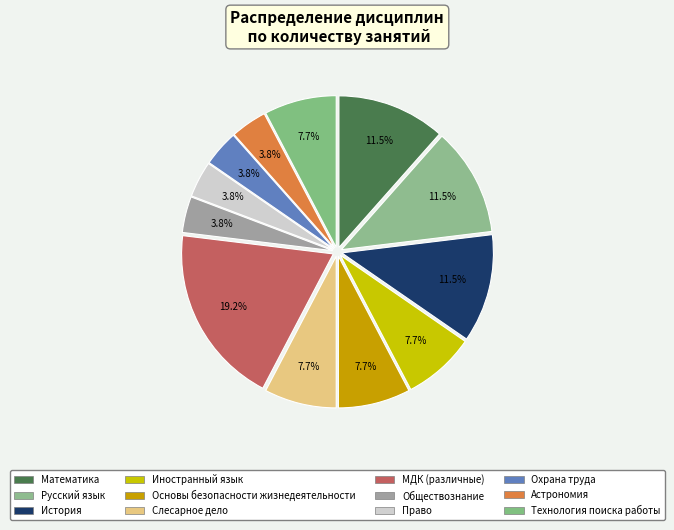

What portion of the pie excludes Слесарное дело?

92.3%